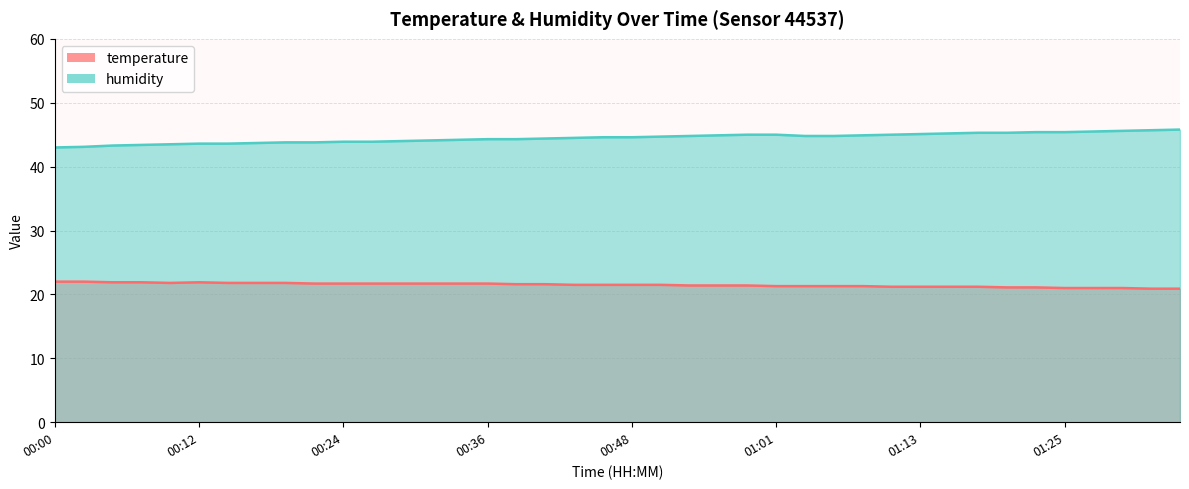

What is the value of the temperature point at the 39th from the left?

20.9